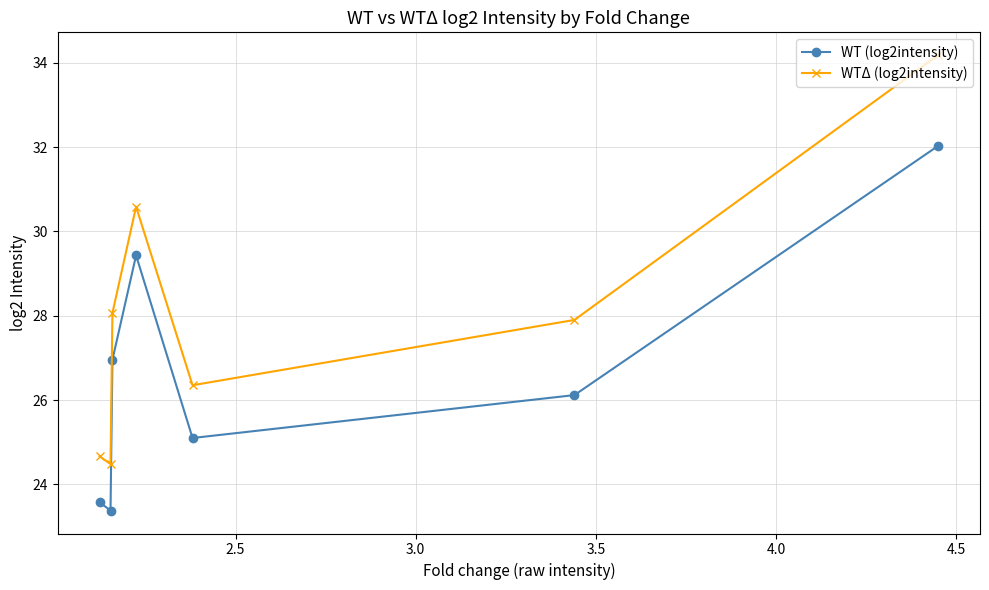

Which series has the largest total across all categories?

WTΔ (log2intensity)